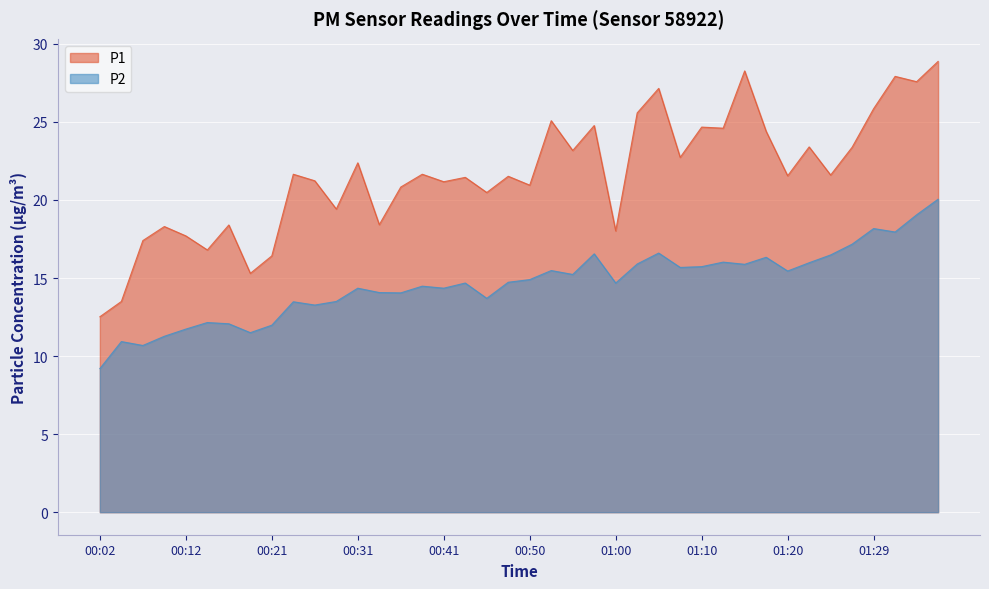

Which series has the largest total across all categories?

P1